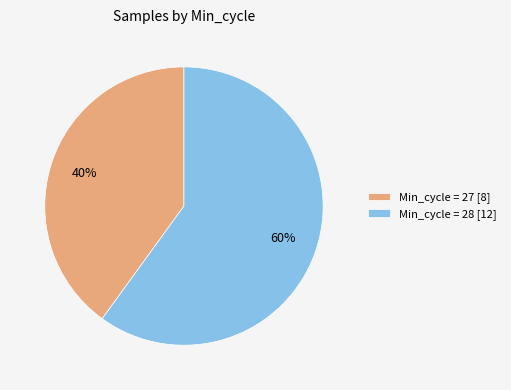

Do Min_cycle = 28 [12] and Min_cycle = 27 [8] together represent more than half of the pie?

Yes